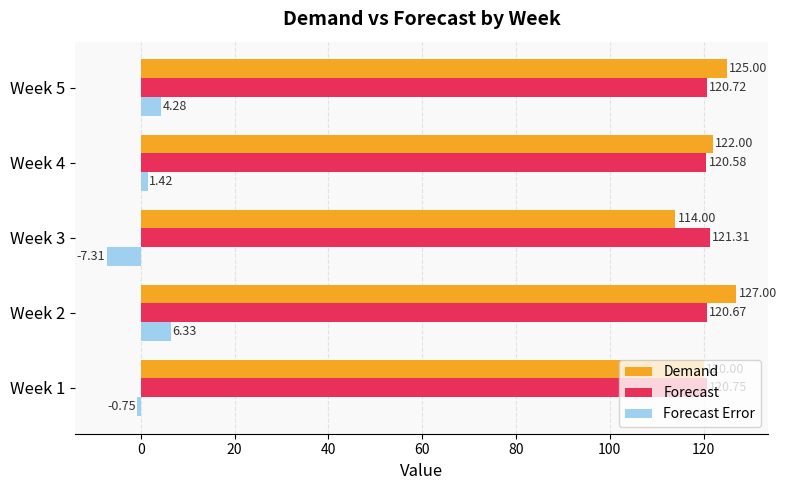

Which series has the widest spread of values?

Forecast Error